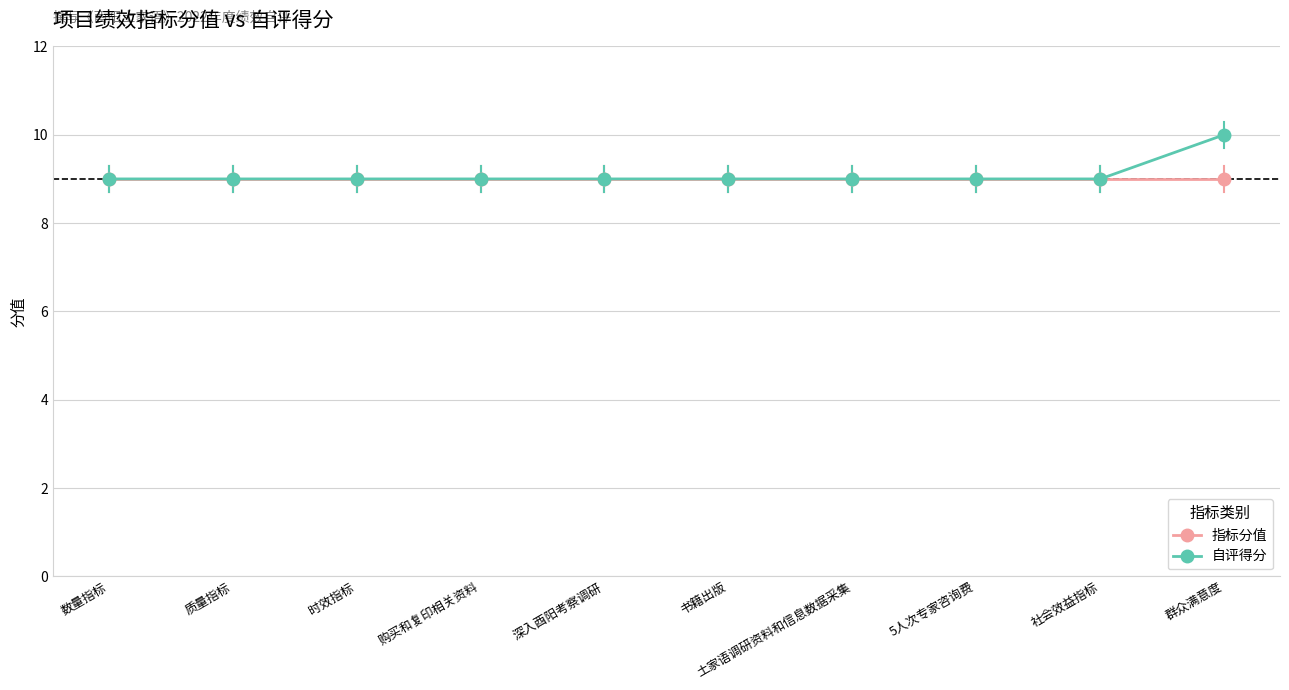

What is the total value across all series at 深入酉阳考察调研?

18